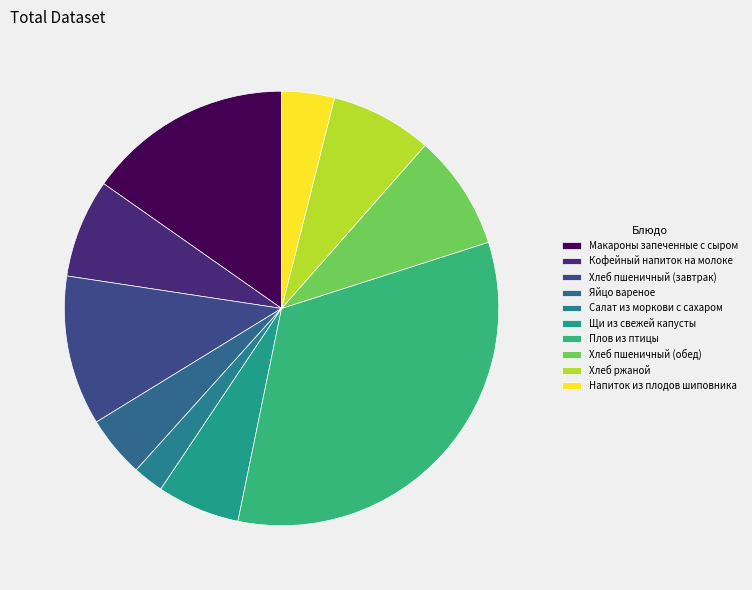

How many slices are in this pie chart?

10